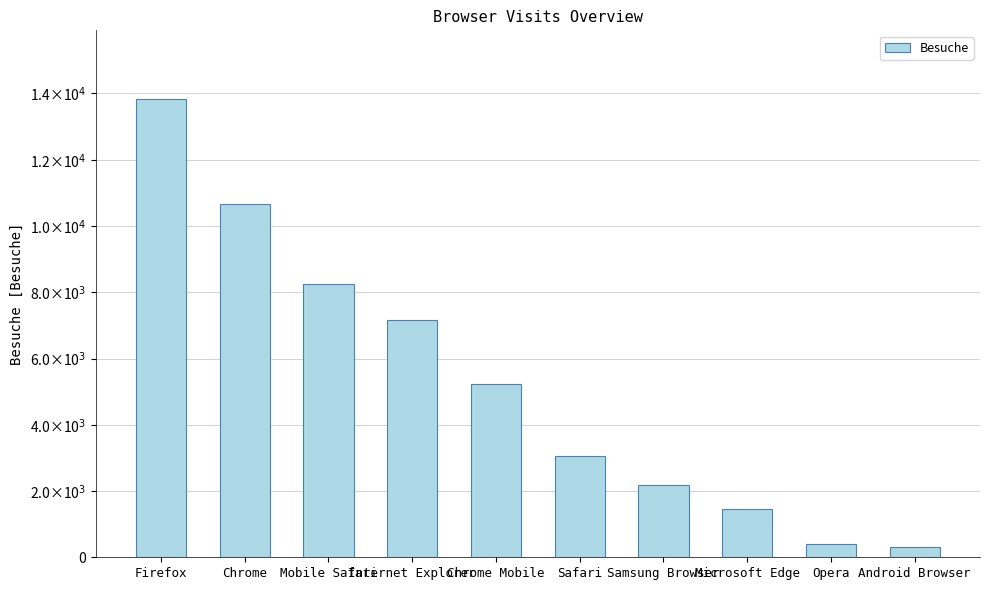

Does the chart contain any negative values?

No